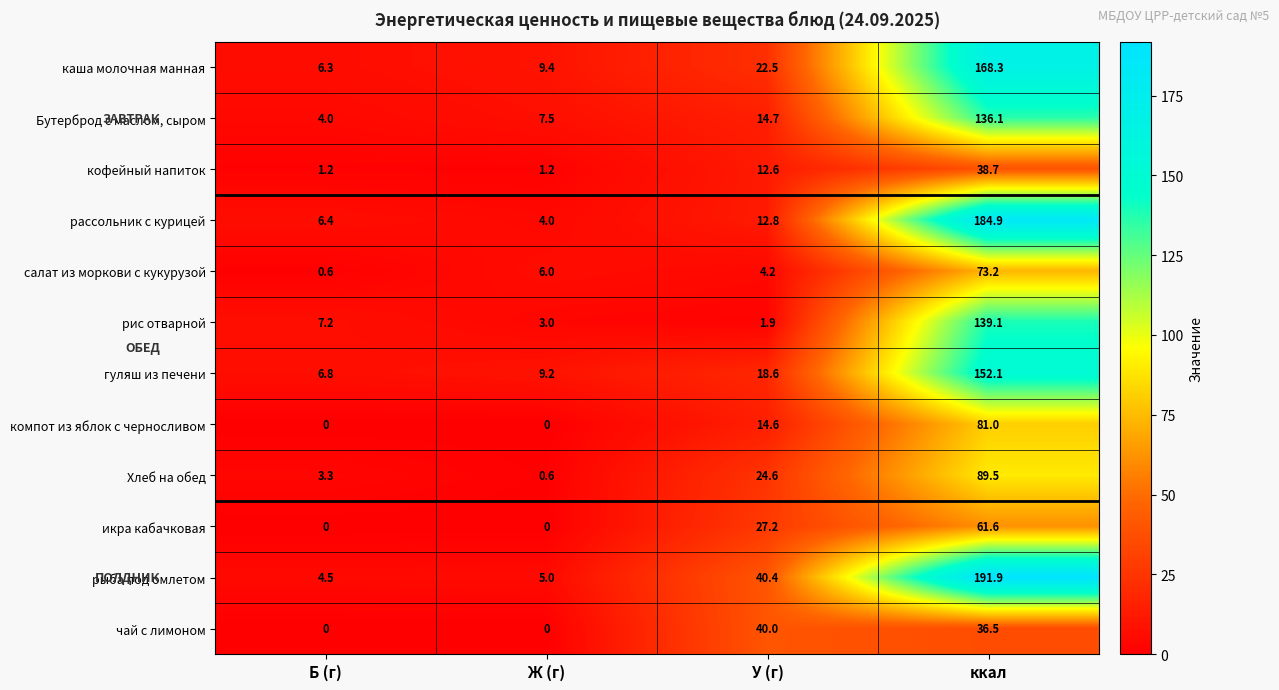

What is the difference between the рис отварной values at Ж (г) and У (г)?

1.1